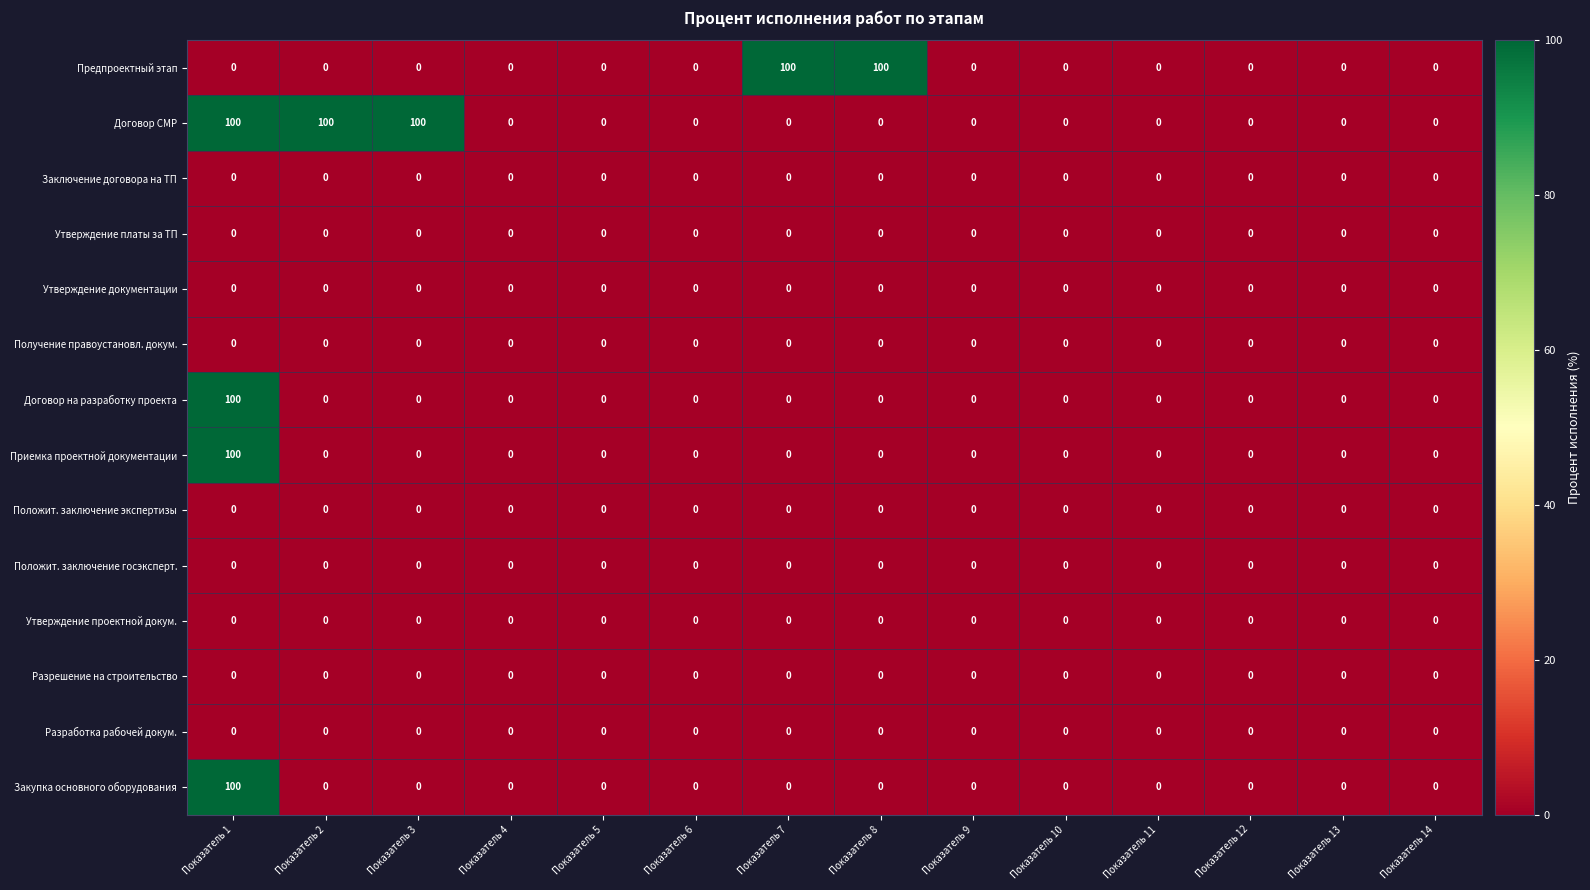

Which series has the largest total across all categories?

Договор СМР